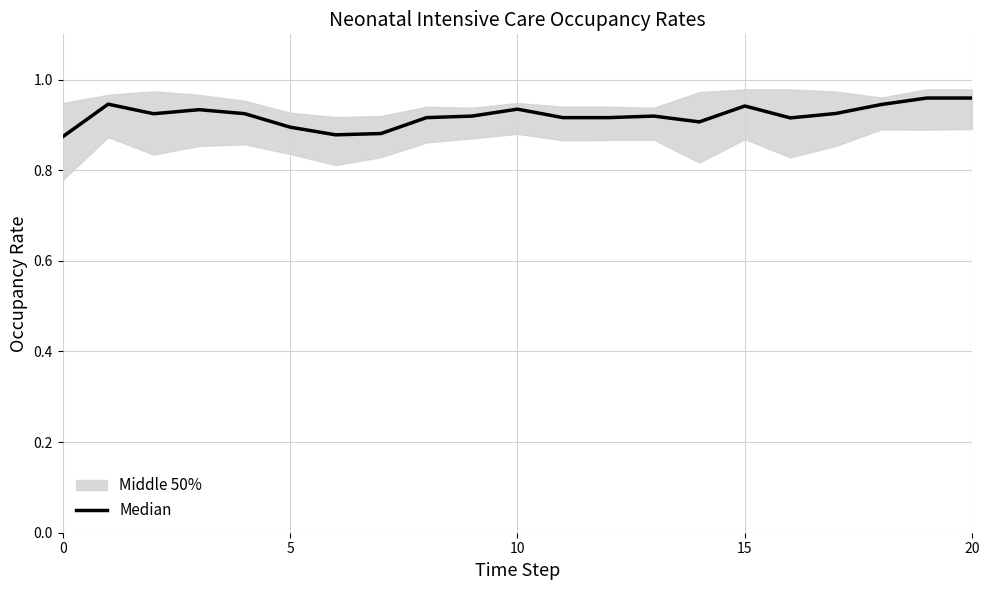

Is it true that the value at 5 is 1.4?

False